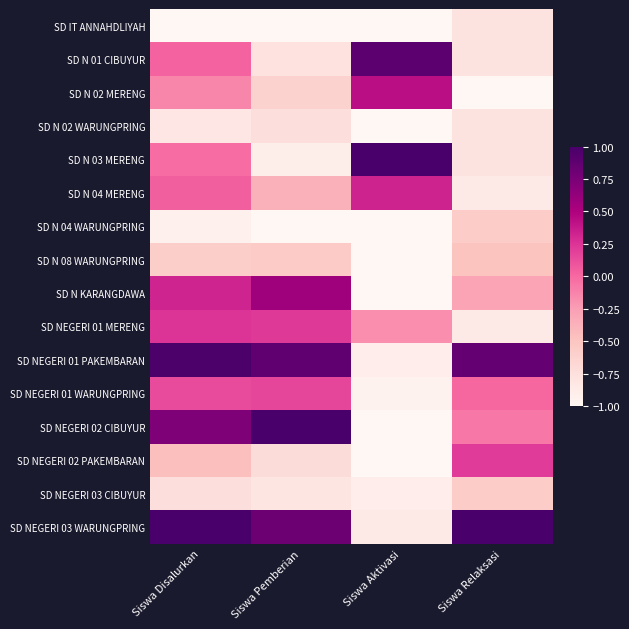

What is the maximum value shown in the chart?

1.0